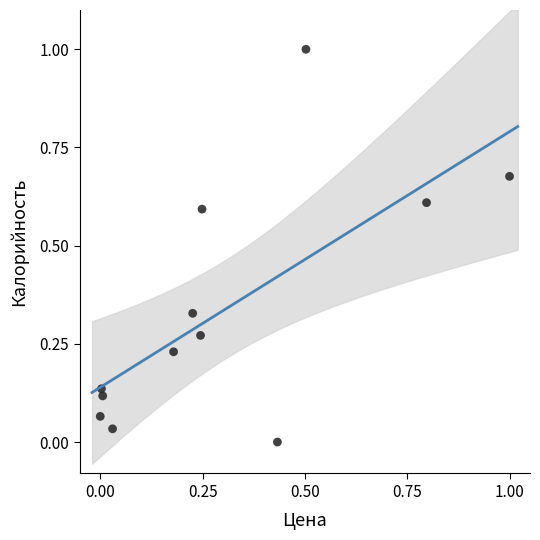

What is the range of Y values (max minus min)?

1.0